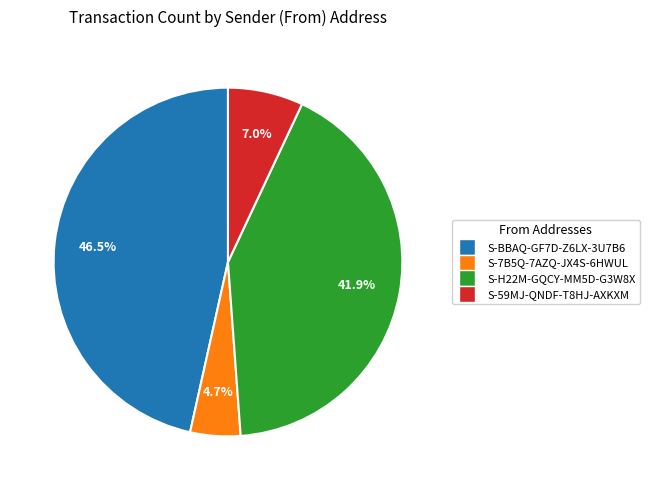

How many segments does this pie chart have?

4